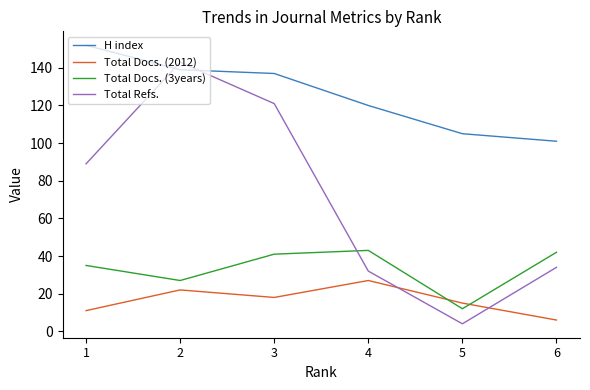

Which series has the largest total across all categories?

H index